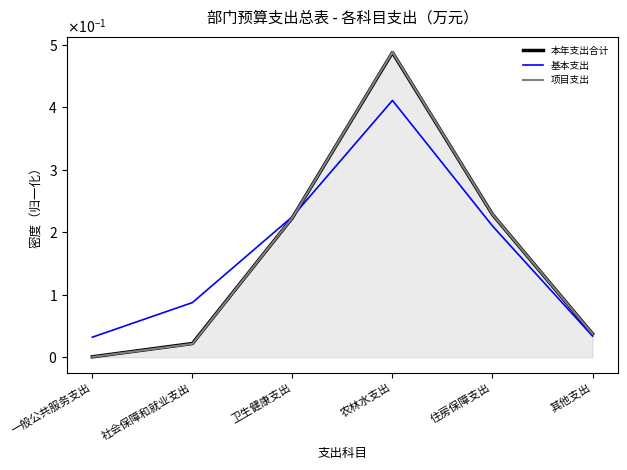

What are all the series names shown in the legend?

本年支出合计, 基本支出, 项目支出